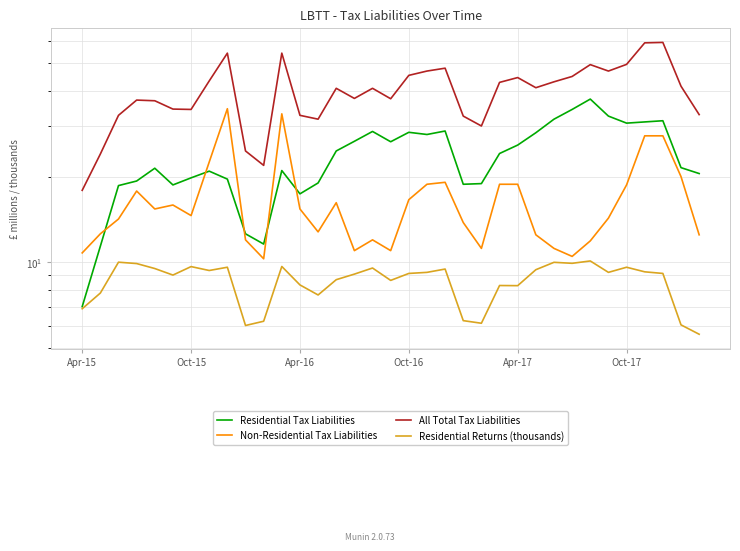

Does the chart have visible grid lines?

Yes